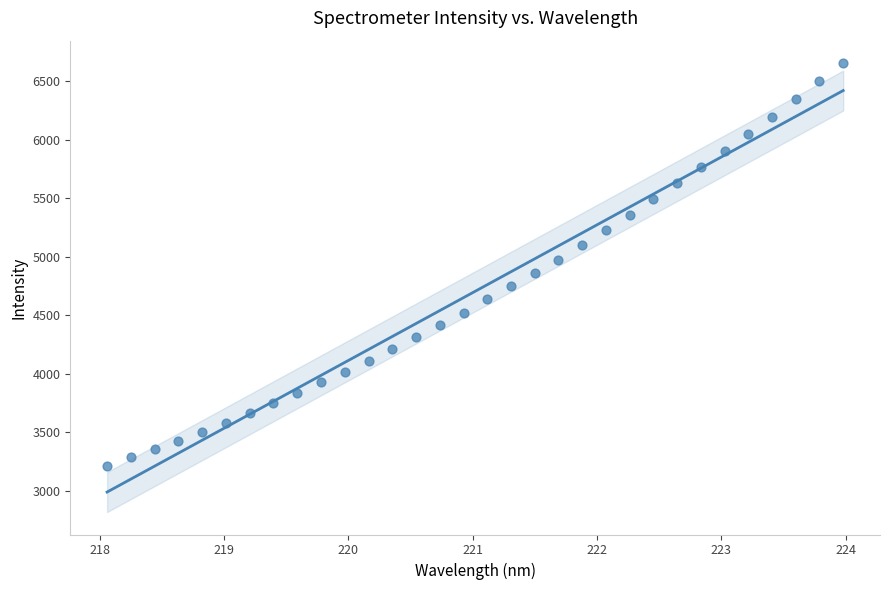

What is the range of Y values (max minus min)?

3436.2